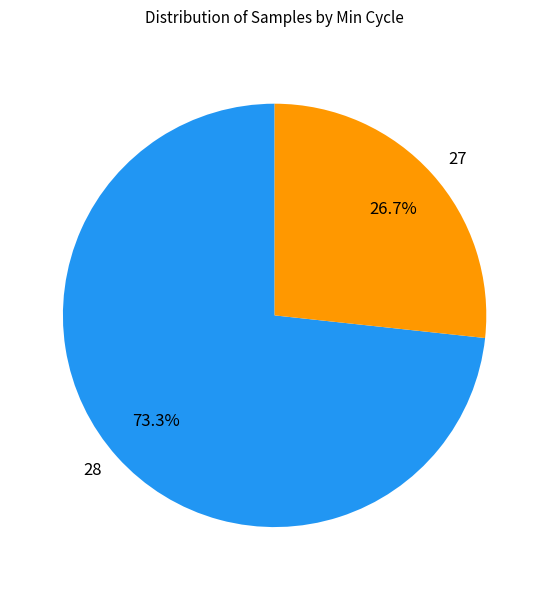

Between 27 and 28, which is larger?

28